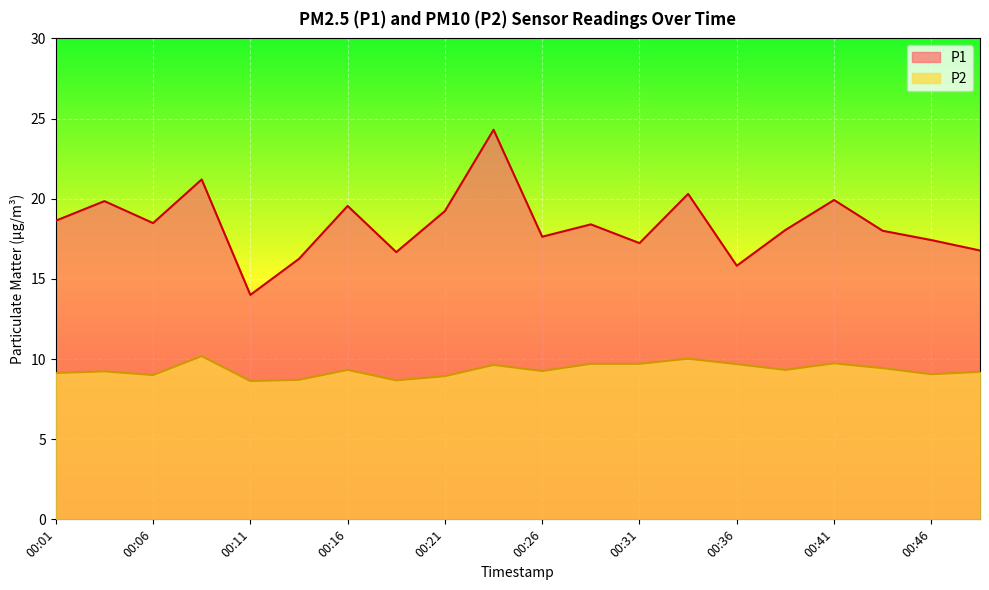

Is it true that P1 equals 3.5 at 00:18?

False